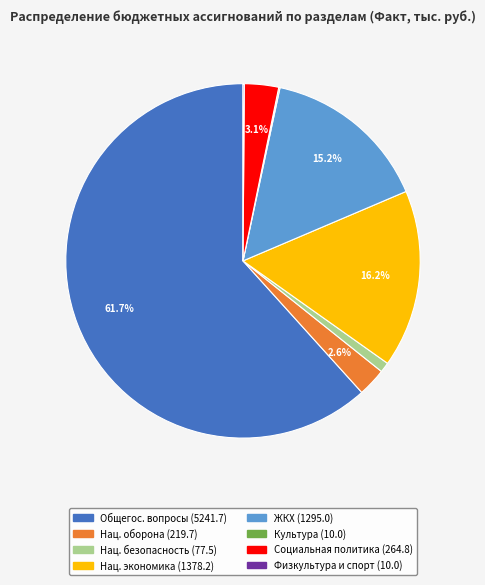

Is there a majority slice in this chart?

Yes